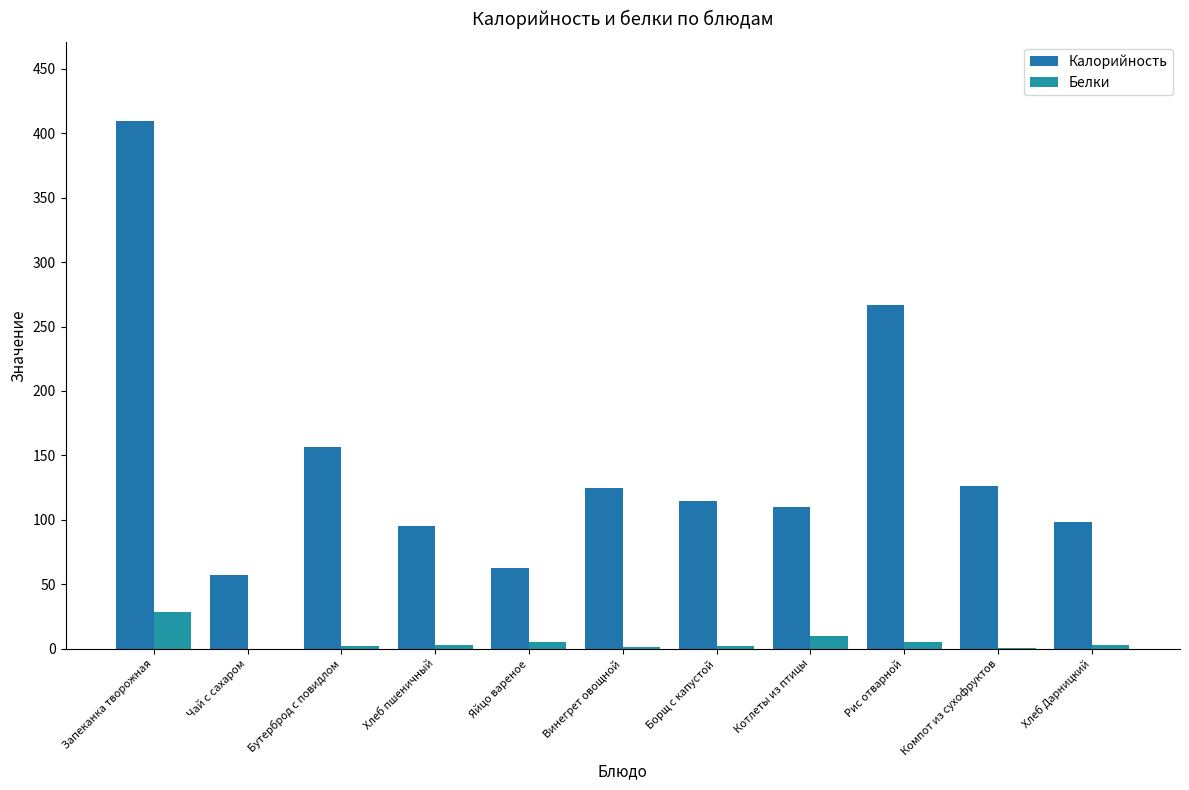

What is the difference between the Калорийность values at Бутерброд с повидлом and Хлеб Дарницкий?

58.7